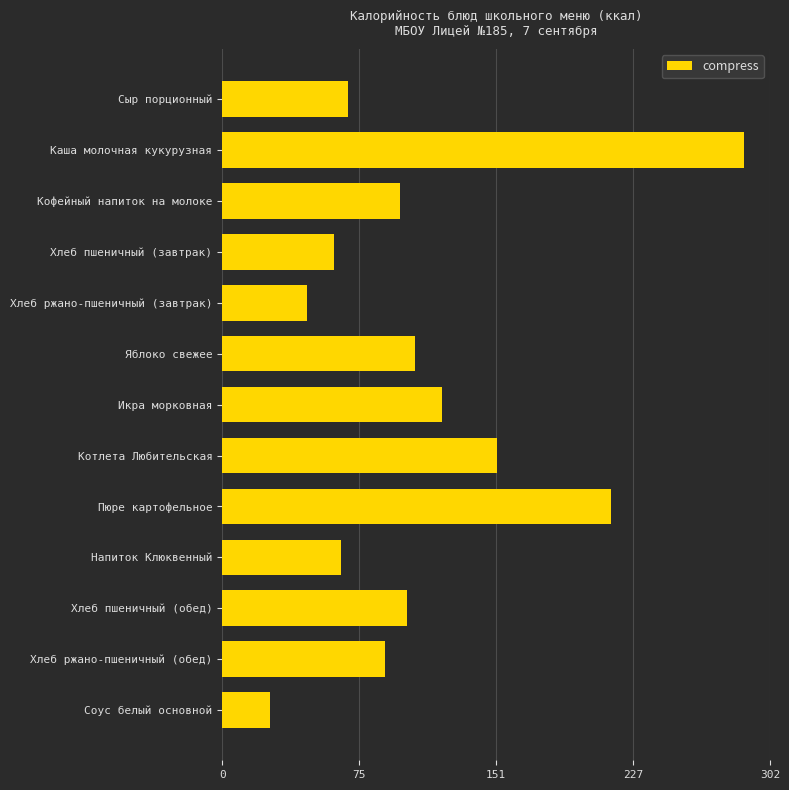

Read the value at Котлета Любительская.

152.1